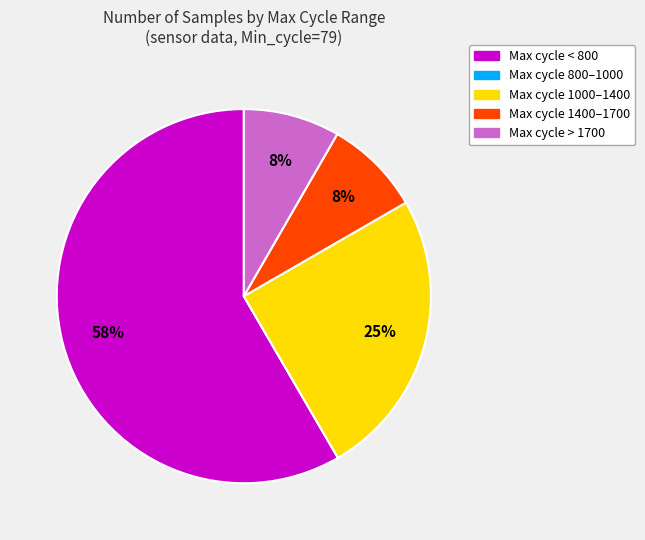

Does any single category account for the majority?

Yes